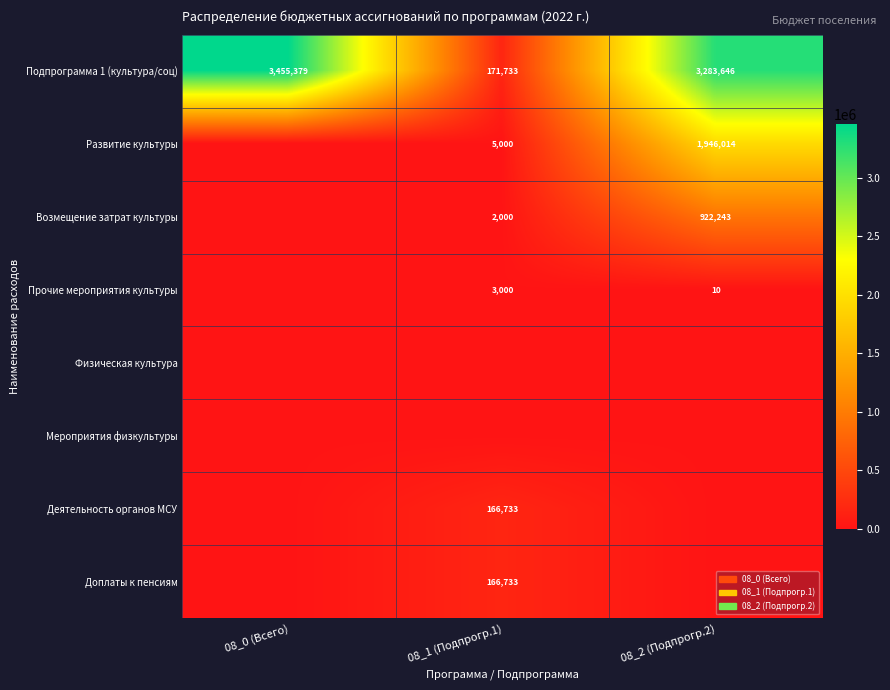

What is the difference between the Возмещение затрат культуры values at 08_2 (Подпрогр.2) and 08_1 (Подпрогр.1)?

920243